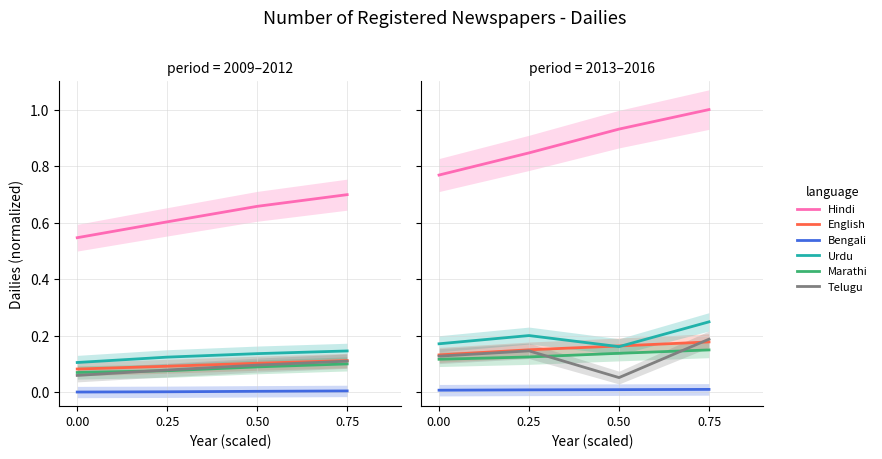

What is the value of the Telugu point at the 2nd from the left?

0.1